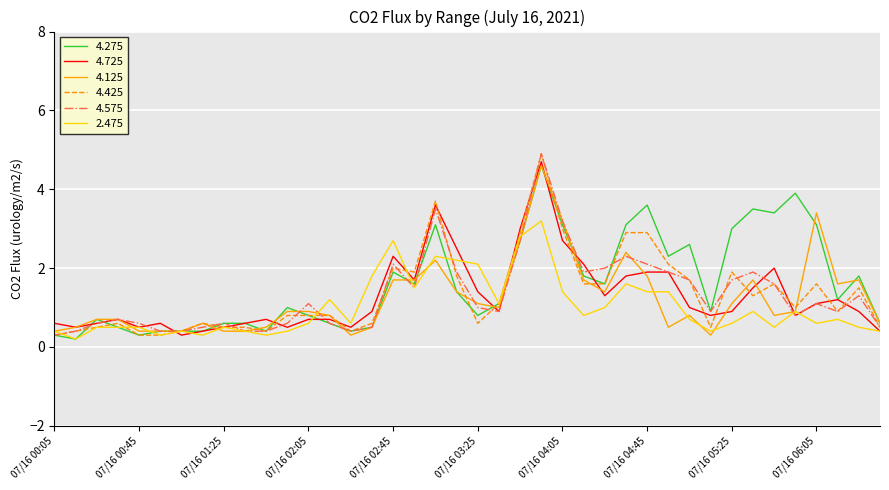

What is the lowest value of the 4.125 series?

0.3